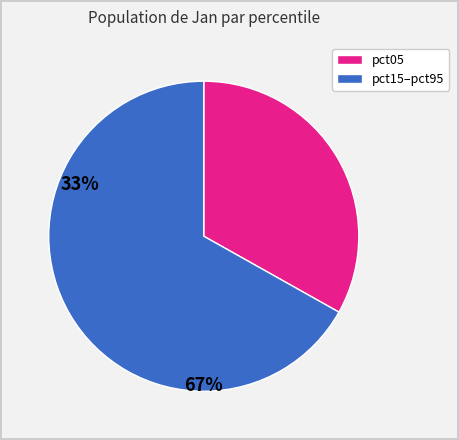

Is there any slice that represents more than half of the pie?

Yes